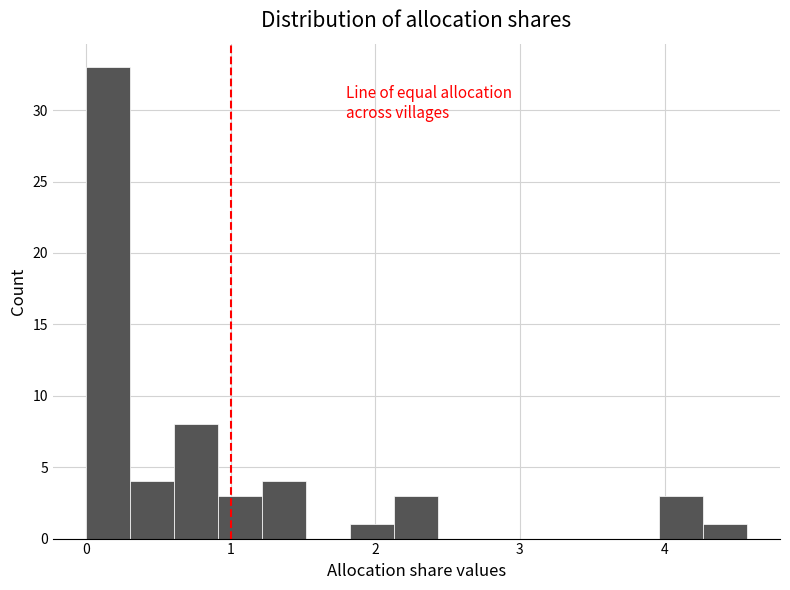

Around what value on the x-axis is the tallest bar? Give the approximate position of its centre, as read against the axis.

0.2